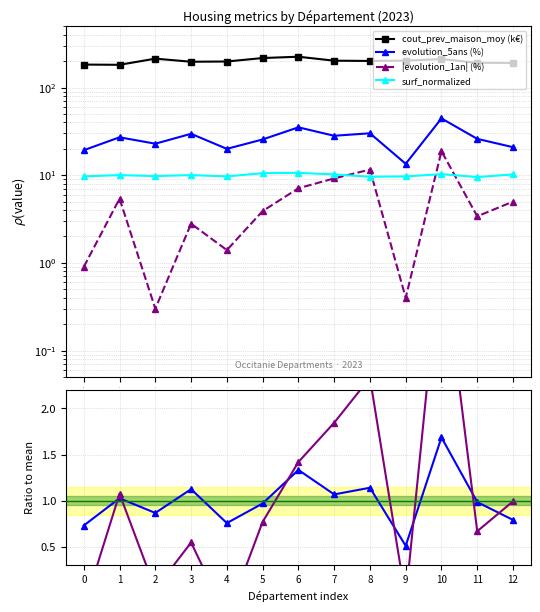

Reading left to right, transcribe all the data shown in this chart.

cout_prev_maison_moy (k€): 183.1	182.0	213.9	197.2	198.4	217.4	225.0	202.8	201.3	203.1	211.5	192.0	191.2
evolution_5ans (%): 19.3	27.1	22.9	29.7	20.0	25.6	35.2	28.2	30.1	13.5	44.5	26.0	20.9
|evolution_1an| (%): 0.9	5.4	0.3	2.8	1.4	3.9	7.1	9.2	11.6	0.4	18.8	3.4	5.0
surf_normalized: 9.7	10.0	9.8	10.0	9.7	10.6	10.6	10.2	9.6	9.7	10.3	9.5	10.2
evol_5ans / mean: 0.7	1.0	0.9	1.1	0.8	1.0	1.3	1.1	1.1	0.5	1.7	1.0	0.8
evol_1an / mean: -0.2	1.1	0.0	0.5	-0.3	0.8	1.4	1.8	2.3	-0.1	3.8	0.7	1.0